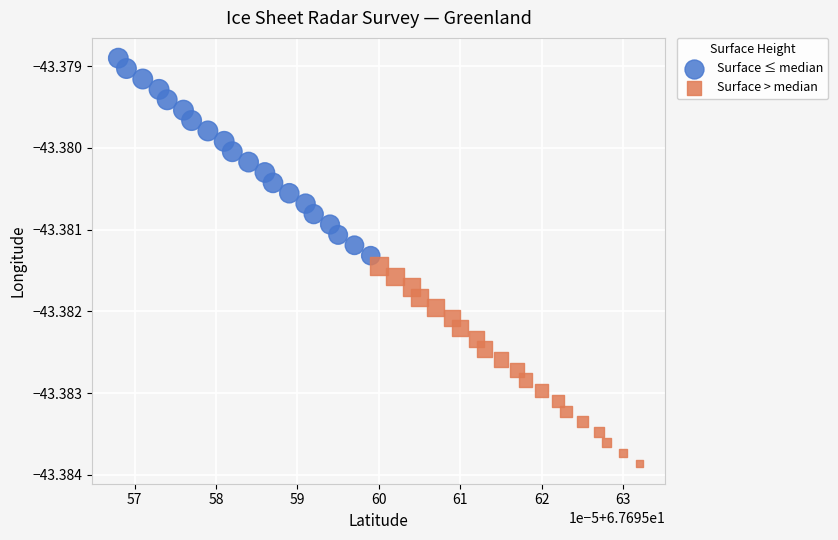

Which series contains the highest Y value?

Surface ≤ median